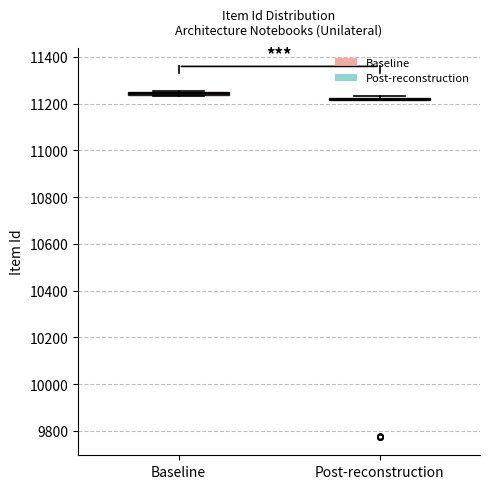

Where is the upper edge of the box for Baseline on the y-axis? The values are not printed on the chart, so give them approximately, as read against the axis.

11260